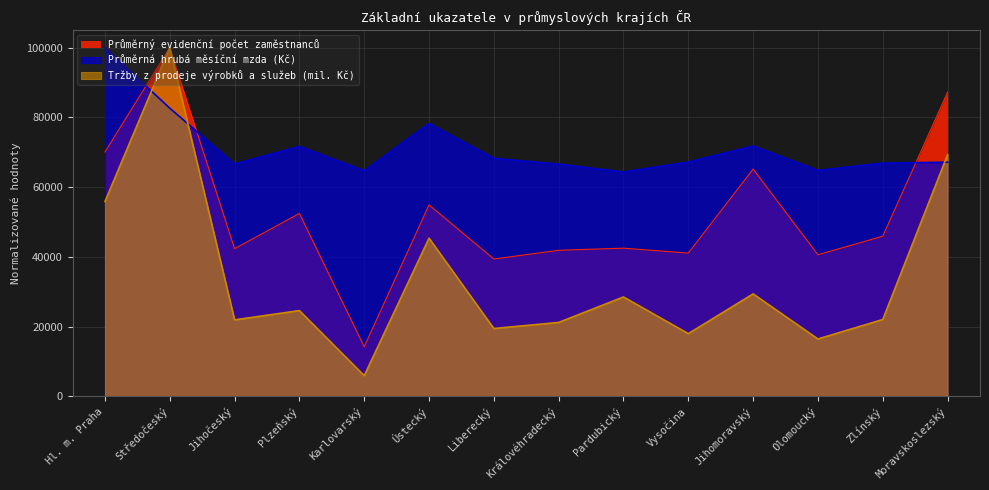

Reading right to left, list all the values displayed in this chart.

Průměrný evidenční počet zaměstnanců: Moravskoslezský=87254.0	Zlínský=45912.5	Olomoucký=40591.5	Jihomoravský=65179.3	Vysočina=41076.5	Pardubický=42482.7	Královéhradecký=41870.6	Liberecký=39368.3	Ústecký=54891.5	Karlovarský=14192.7	Plzeňský=52449.6	Jihočeský=42330.3	Středočeský=100000.0	Hl. m. Praha=70081.2
Průměrná hrubá měsíční mzda (Kč): Moravskoslezský=67152.7	Zlínský=66907.1	Olomoucký=64796.7	Jihomoravský=71809.1	Vysočina=67204.8	Pardubický=64352.7	Královéhradecký=66604.4	Liberecký=68276.0	Ústecký=78290.1	Karlovarský=64714.3	Plzeňský=71703.2	Jihočeský=66634.7	Středočeský=82654.0	Hl. m. Praha=100000.0
Tržby z prodeje výrobků a služeb (mil. Kč): Moravskoslezský=69300.0	Zlínský=22013.2	Olomoucký=16423.6	Jihomoravský=29364.8	Vysočina=17955.6	Pardubický=28482.9	Královéhradecký=21174.5	Liberecký=19428.7	Ústecký=45354.4	Karlovarský=5899.8	Plzeňský=24572.8	Jihočeský=21907.1	Středočeský=100000.0	Hl. m. Praha=55866.6